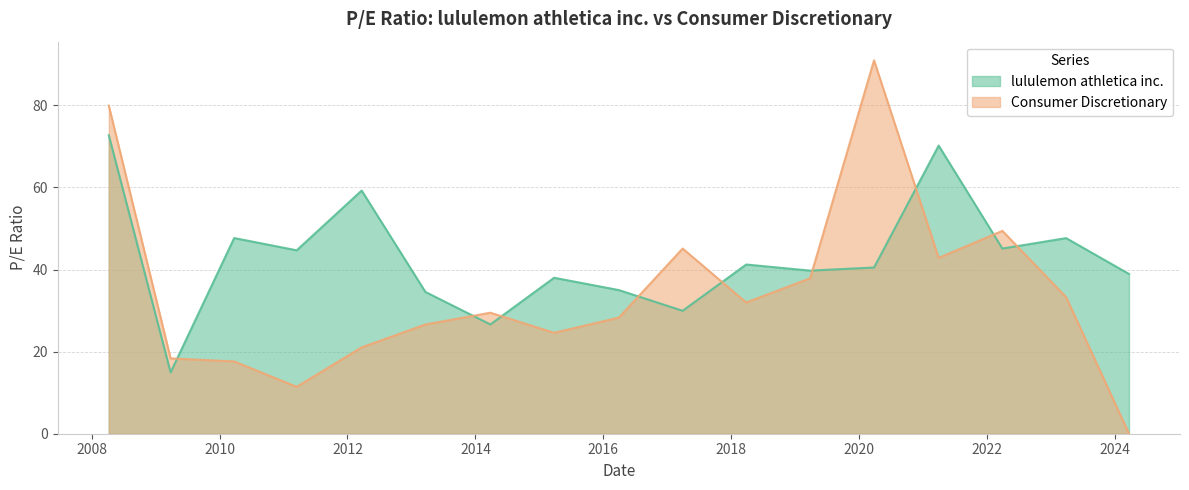

What is the label of the 15th point from the left?

2022-03-29